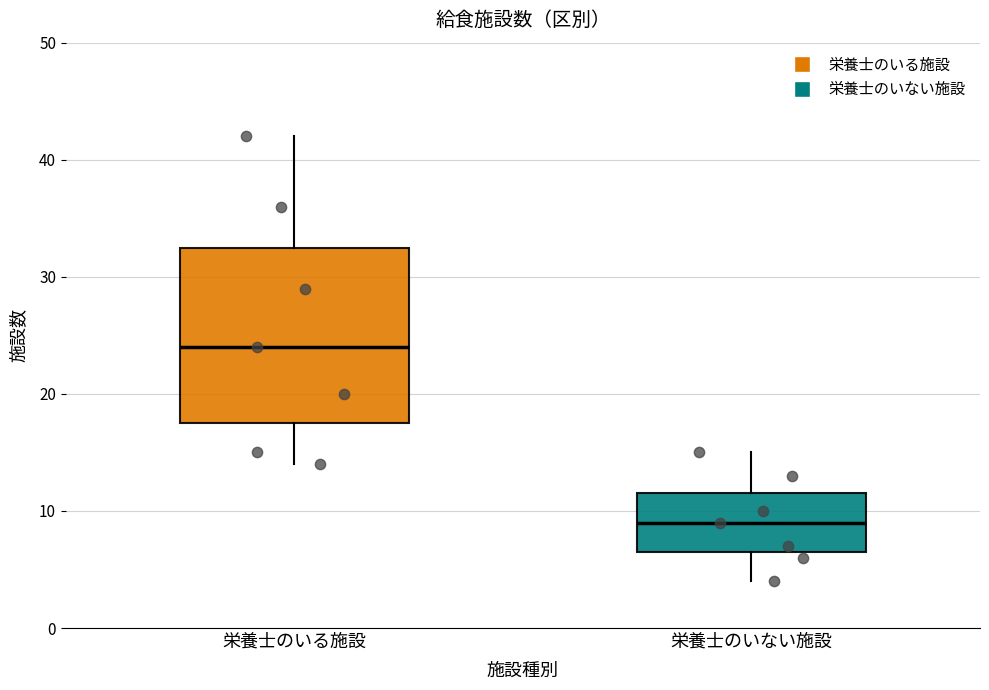

Which box's median line is the lowest?

栄養士のいない施設